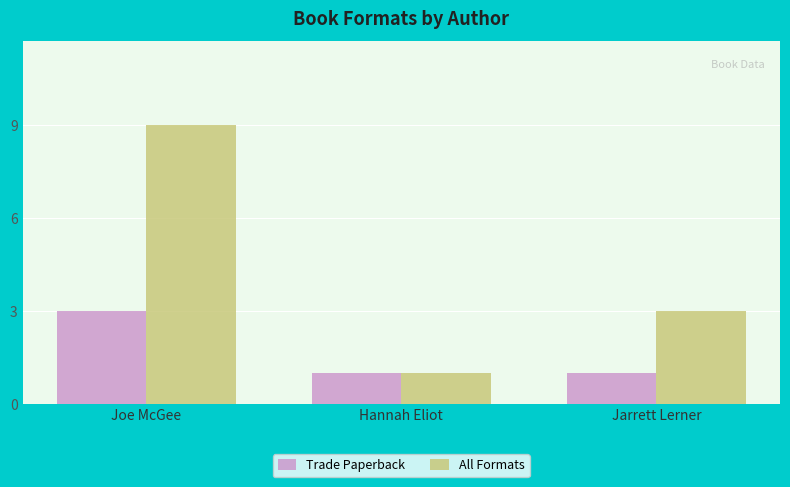

How many series are shown in this chart?

2